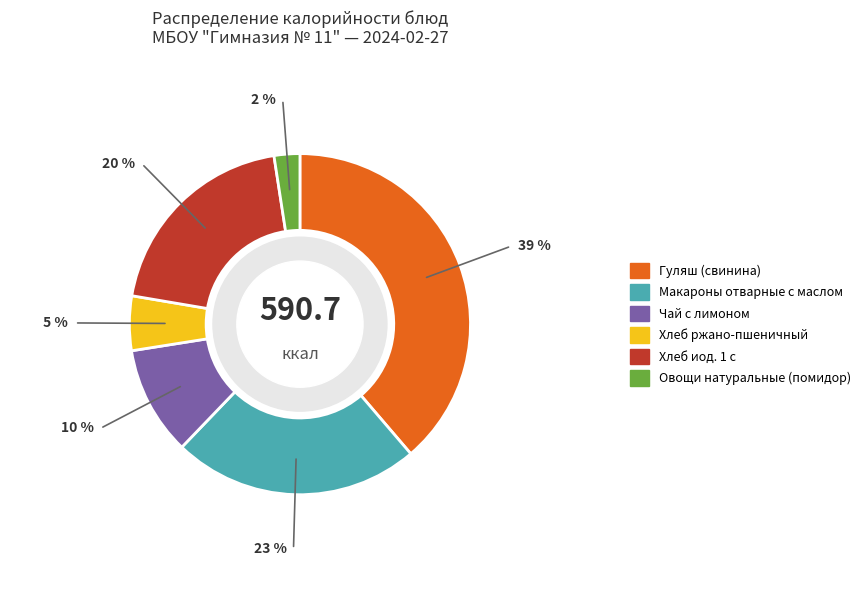

Does any single category account for the majority?

No